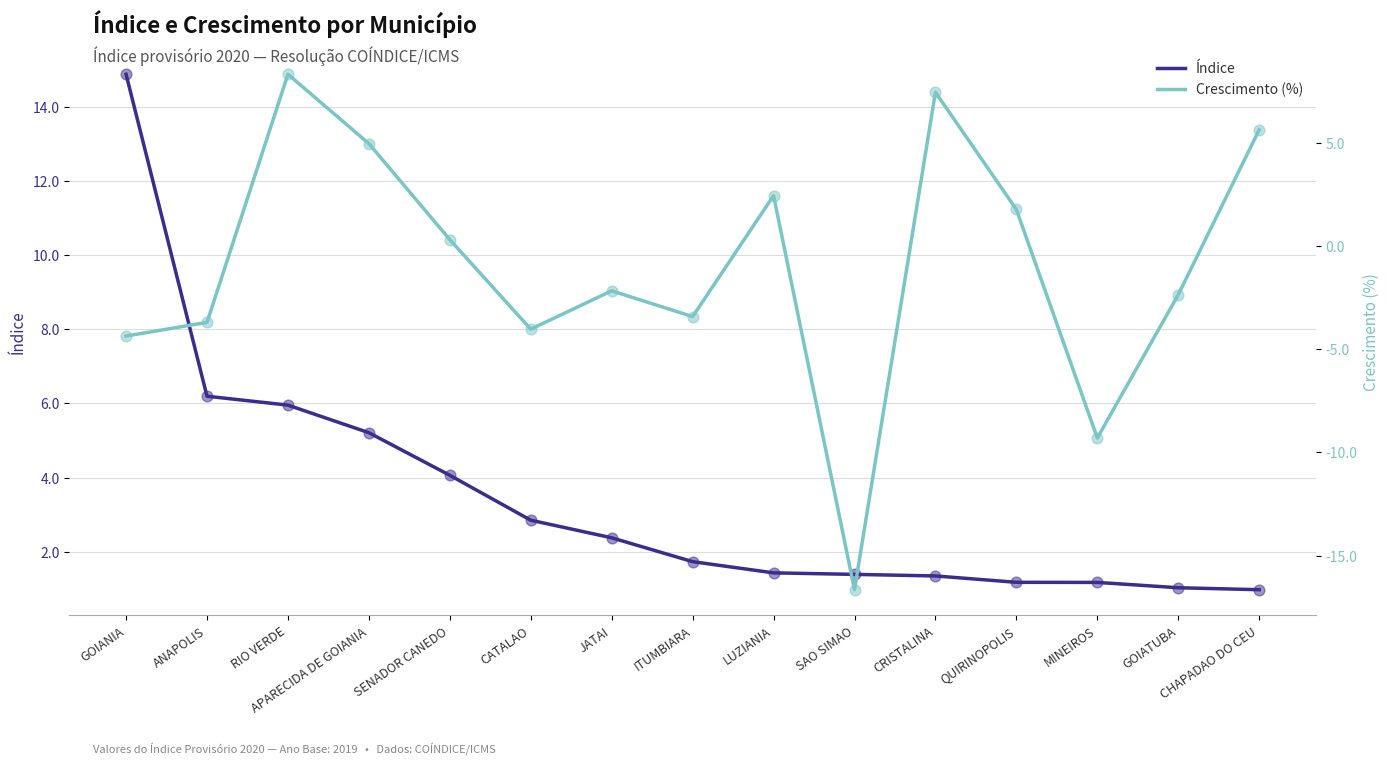

What are all the series names shown in the legend?

Índice, Crescimento (%)